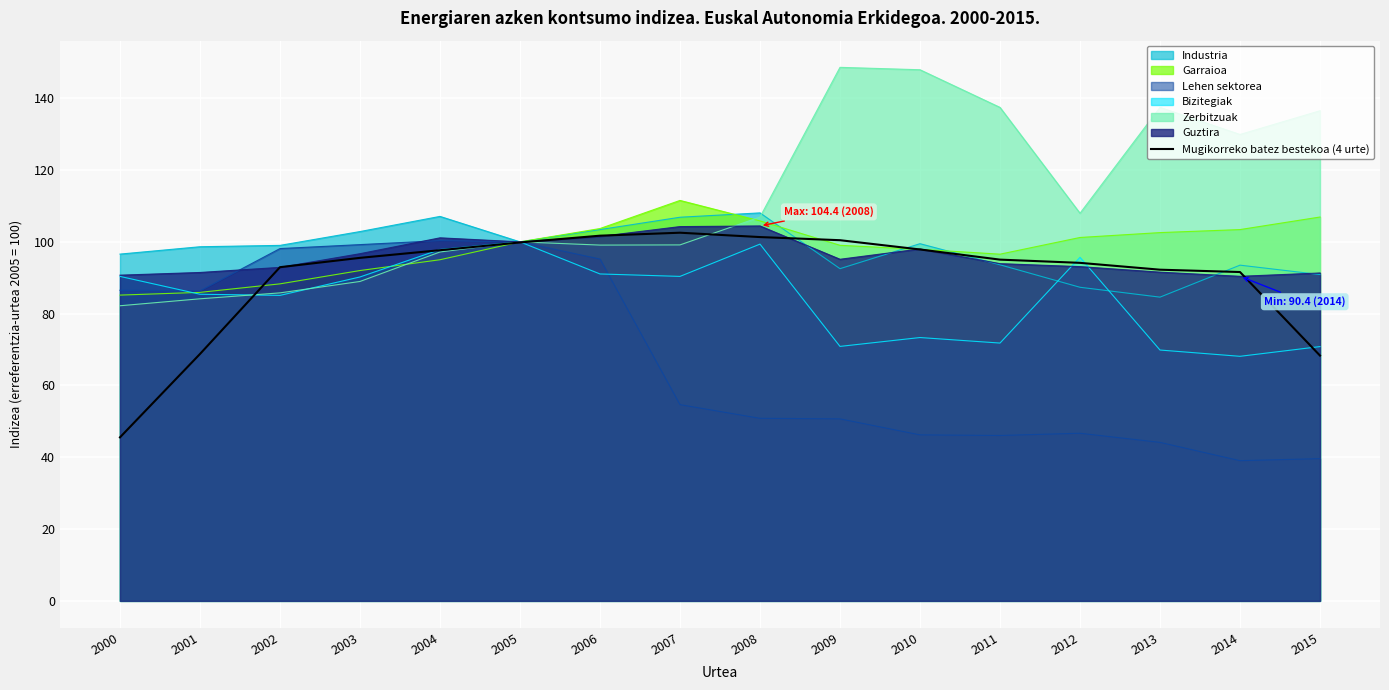

At which label is the value closest to 74?

2001